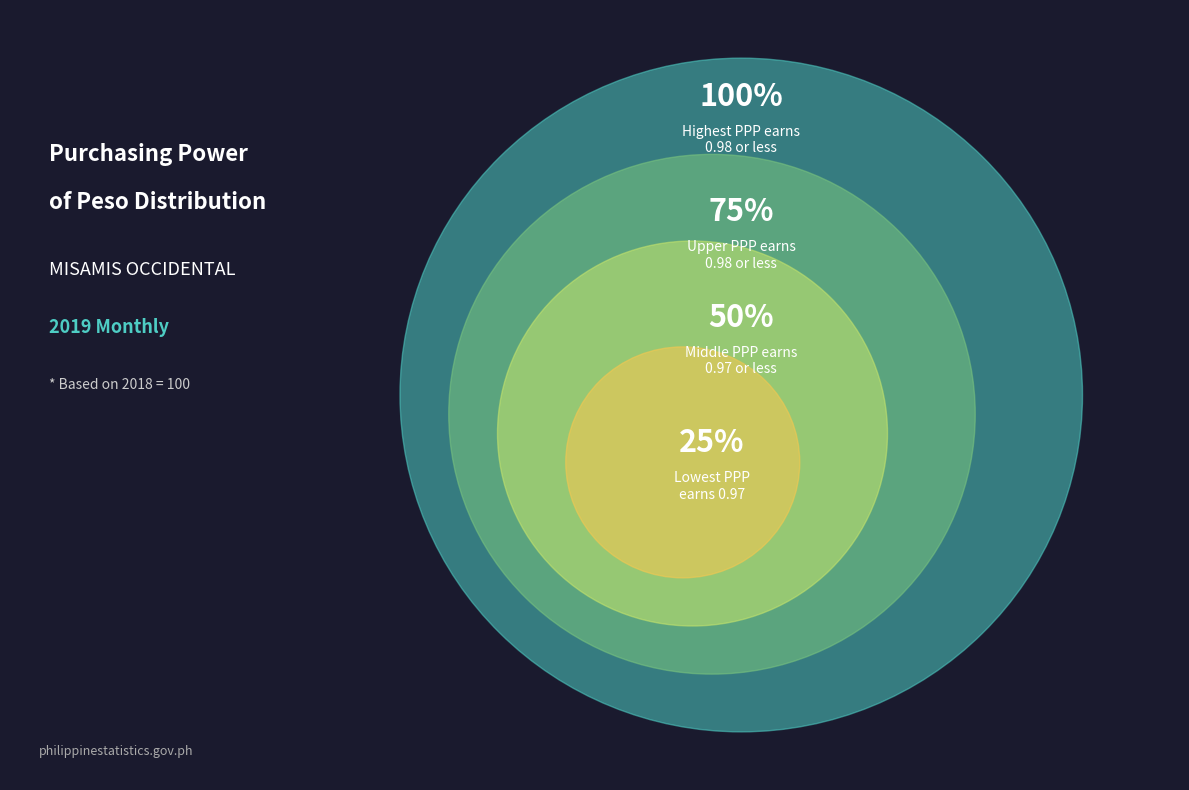

Does any single category account for the majority?

No